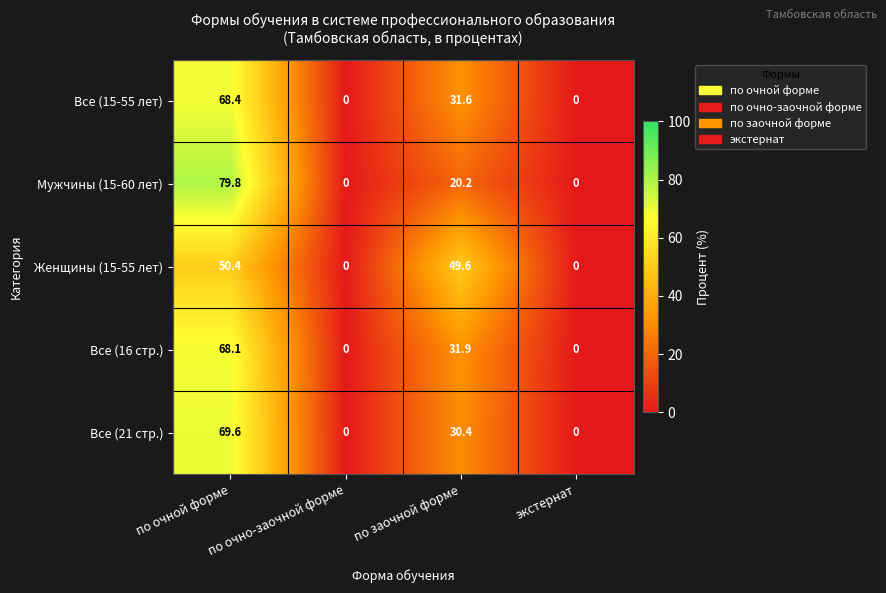

How many data points in Женщины (15-55 лет) are less than 49?

2